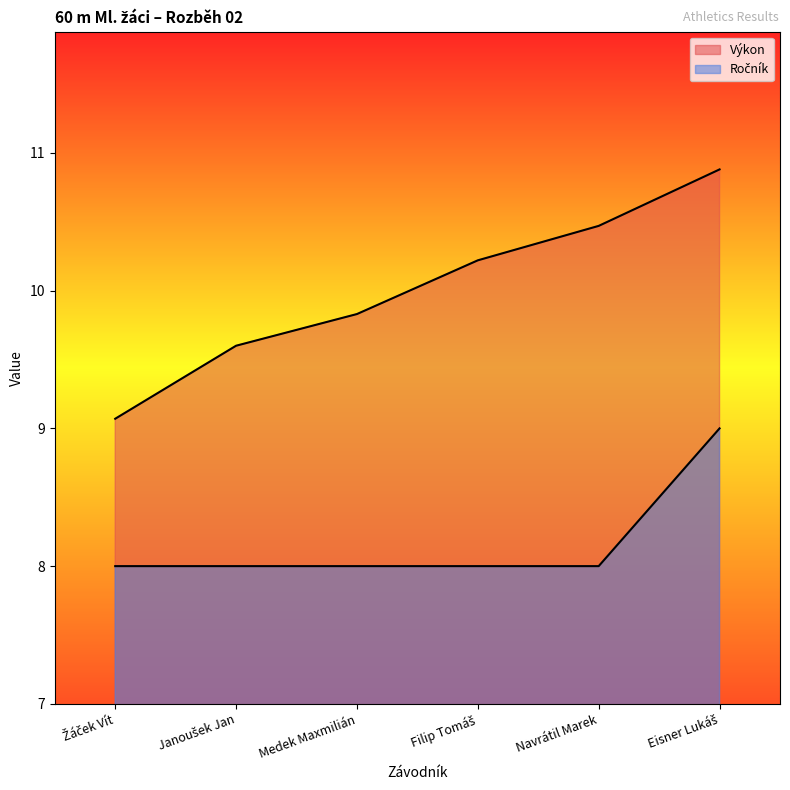

Reading right to left, list all the values displayed in this chart.

Výkon: 10.9	10.5	10.2	9.8	9.6	9.1
Ročník: 9.0	8.0	8.0	8.0	8.0	8.0